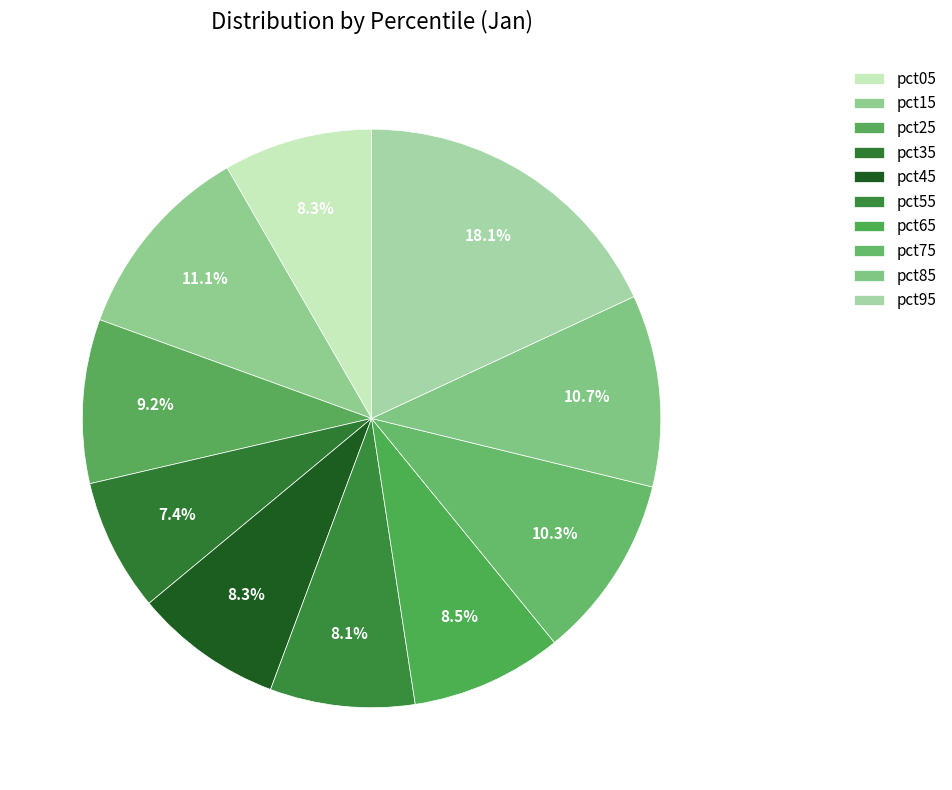

To the nearest percent, what is the difference between the pct55 and pct85 slice percentages?

3%